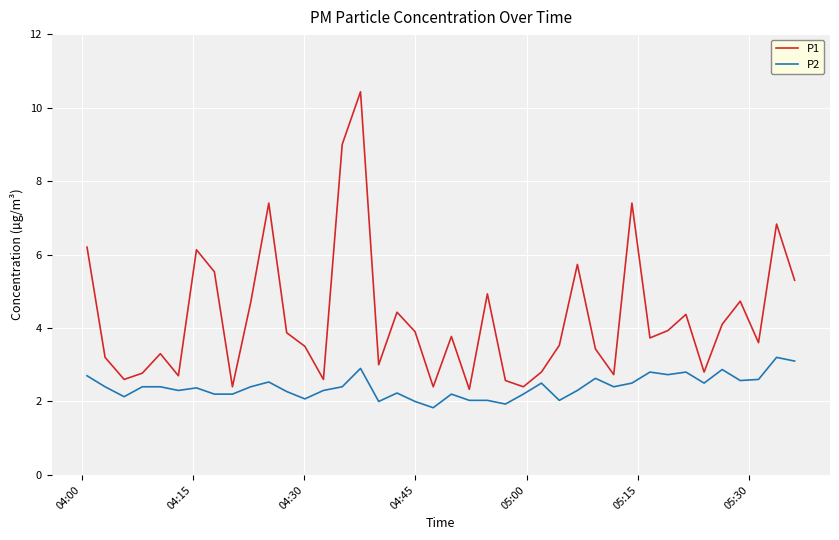

Rank the series by their average value, from lowest to highest.

P2, P1